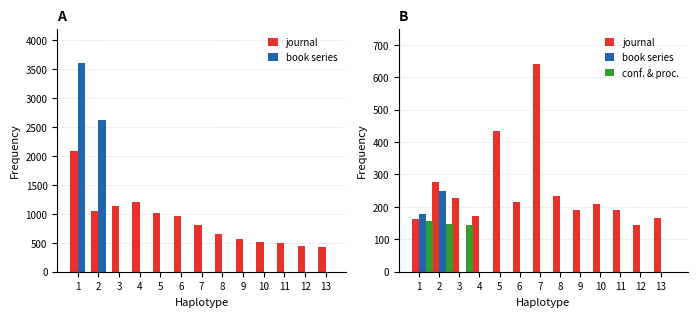

Which series has the largest total across all categories?

journal